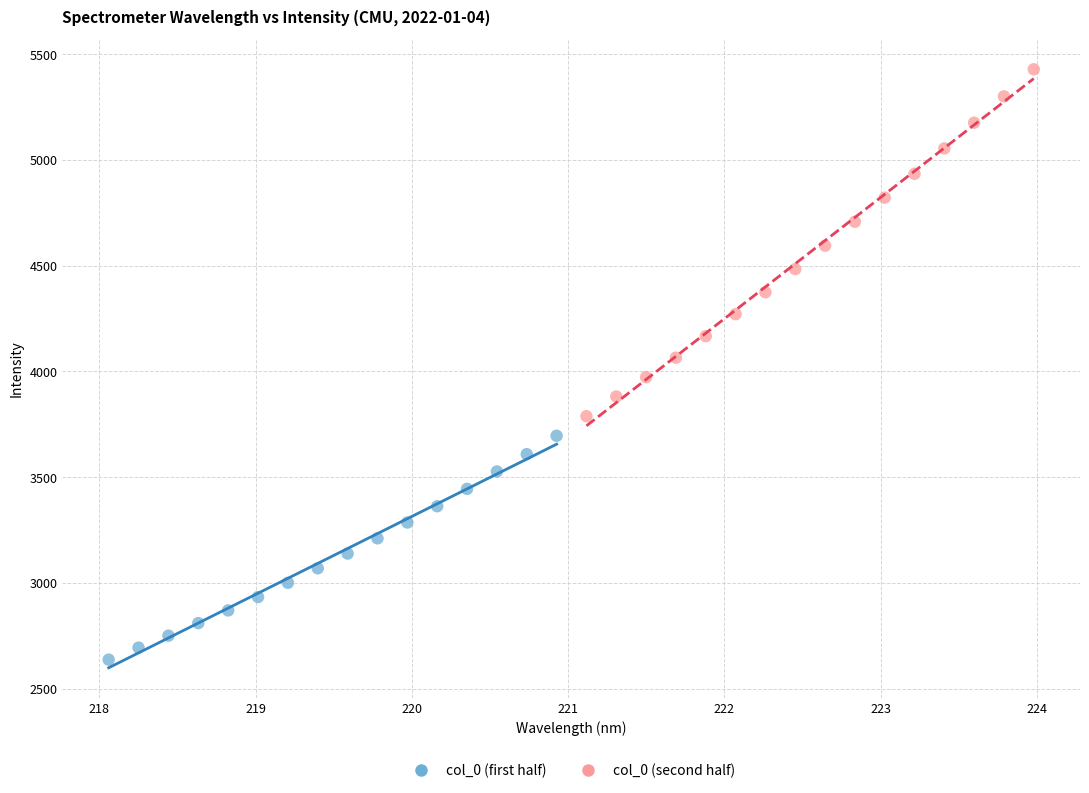

What are all the series names shown in the legend?

col_0 (first half), col_0 (second half)